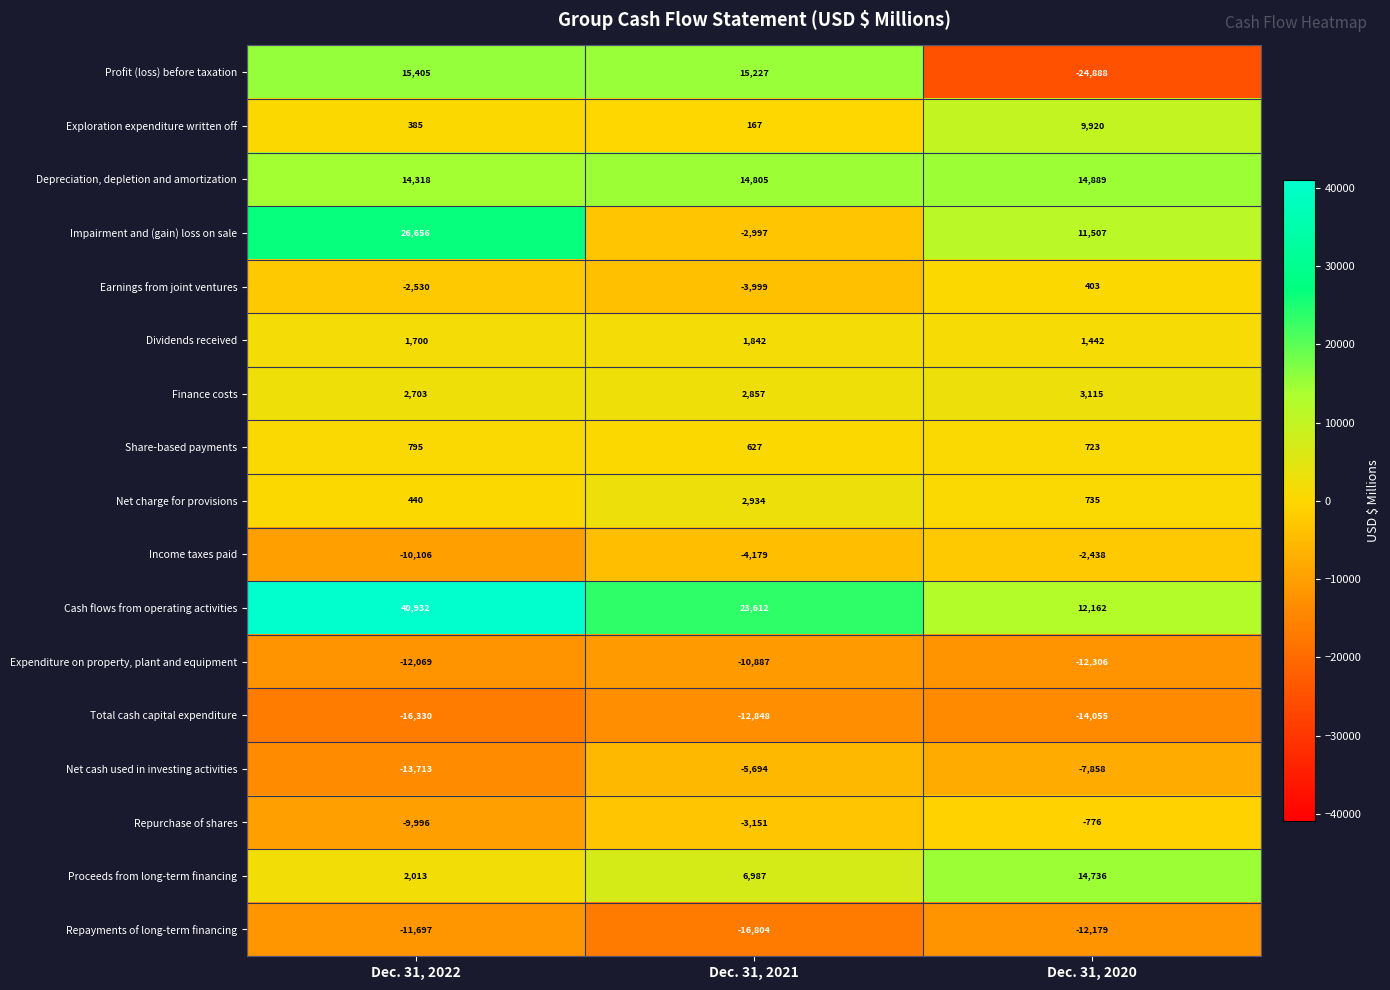

What is the difference between the Cash flows from operating activities values at Dec. 31, 2021 and Dec. 31, 2022?

17320